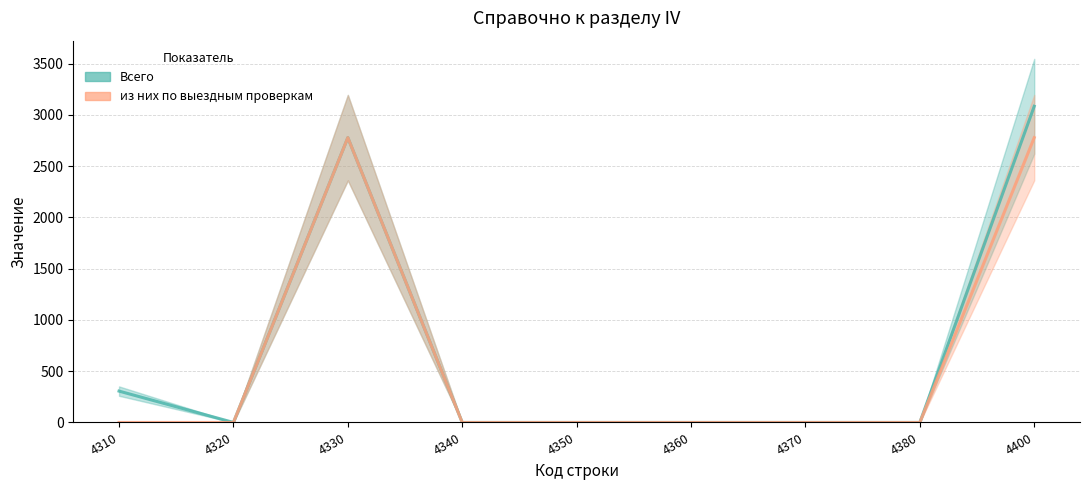

Reading left to right, extract all data points from this chart.

Всего: 4310=306	4320=0	4330=2779	4340=0	4350=0	4360=0	4370=0	4380=0	4400=3085
из них по выездным проверкам: 4310=0	4320=0	4330=2779	4340=0	4350=0	4360=0	4370=0	4380=0	4400=2779